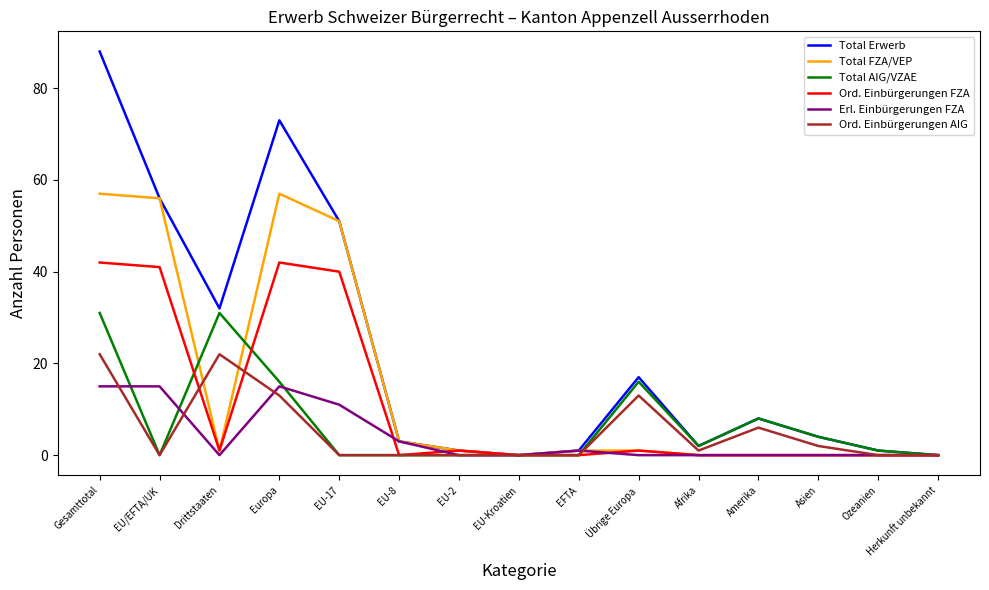

What position from the right is Europa?

12